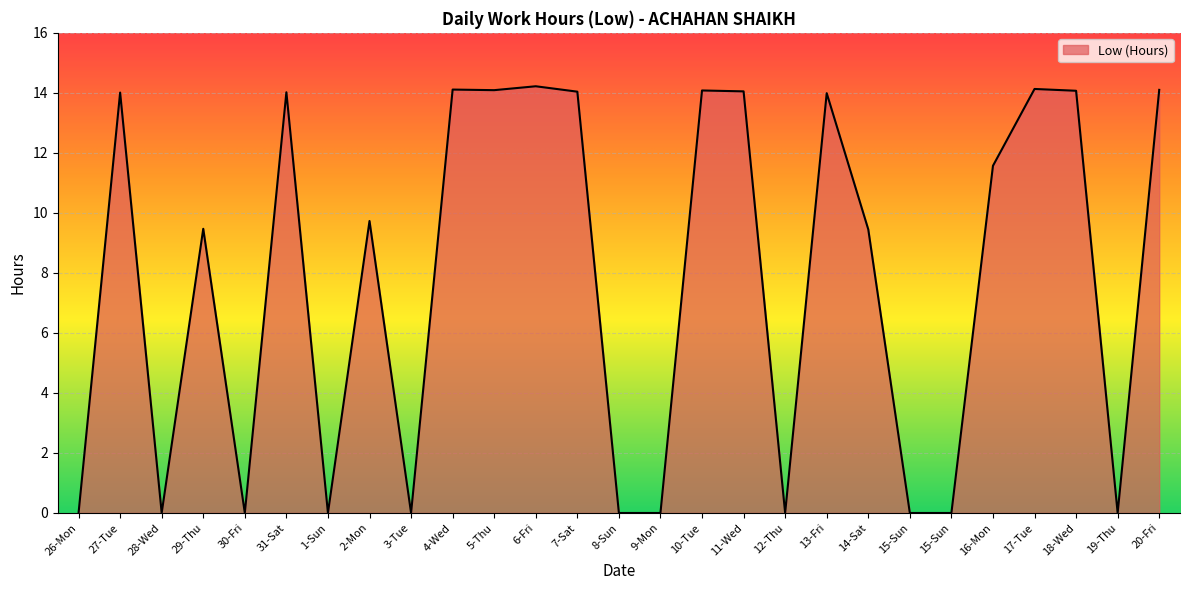

Between 3-Tue and 26-Mon, which is larger?

3-Tue